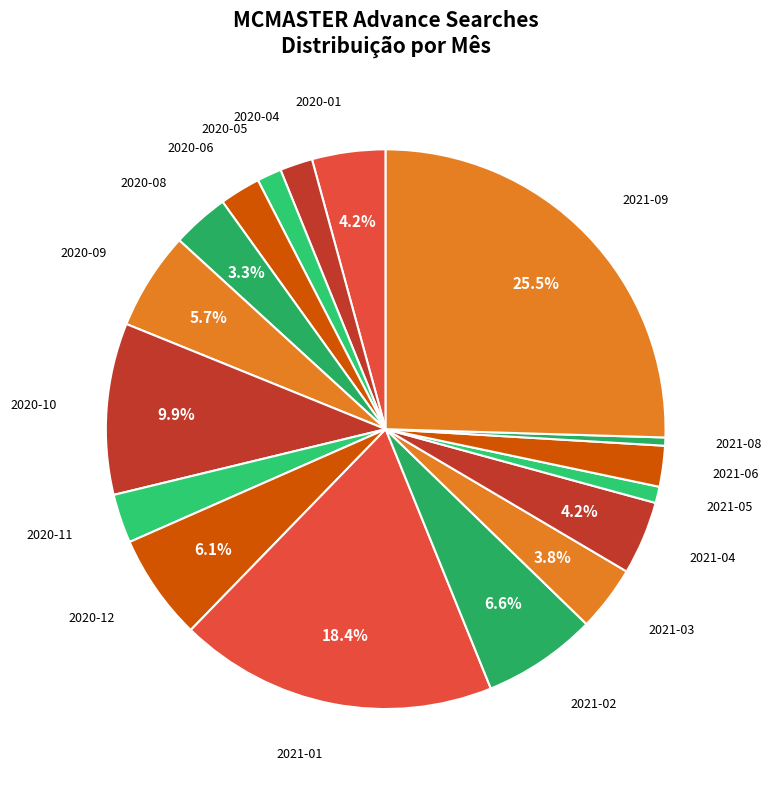

How many segments does this pie chart have?

17